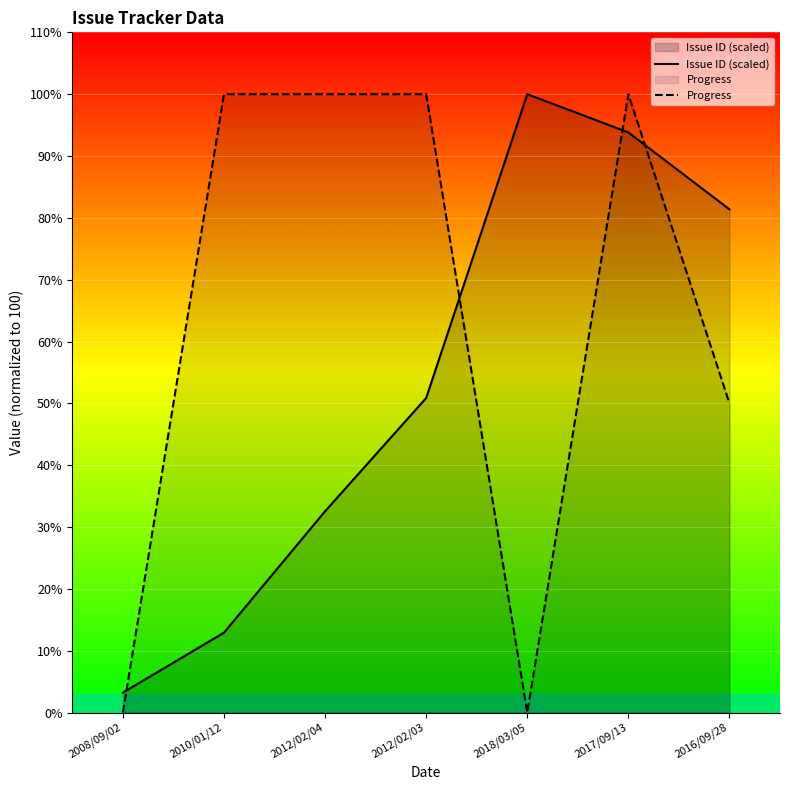

How many categories are shown in the chart?

7